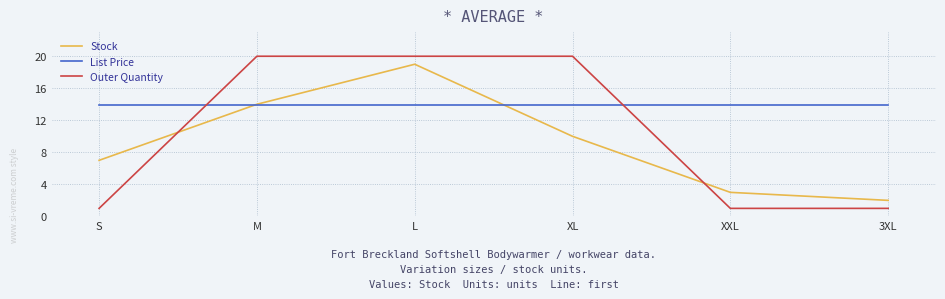

Rank the series by their maximum value, from lowest to highest.

List Price, Stock, Outer Quantity